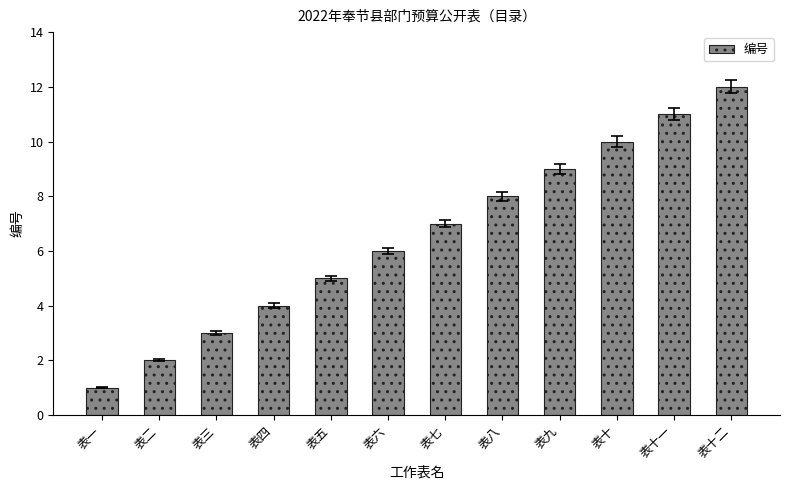

Which label corresponds to the largest value in the chart?

表十二